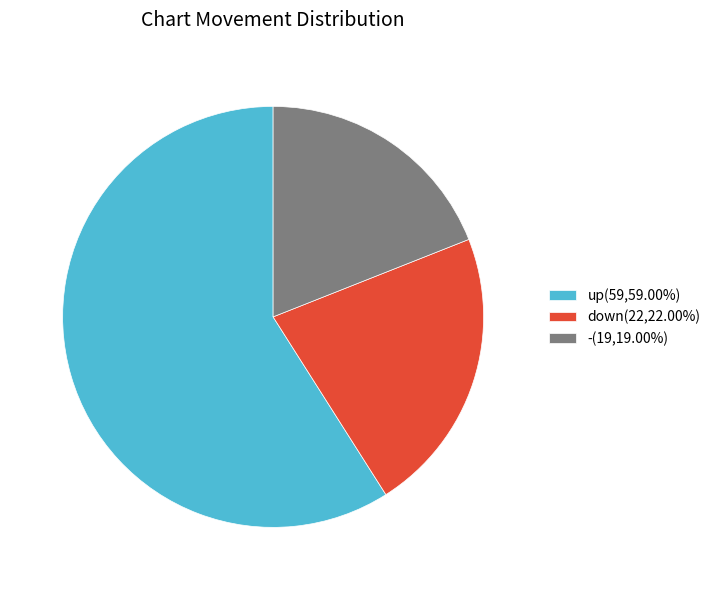

Do up and down together represent more than half of the pie?

Yes